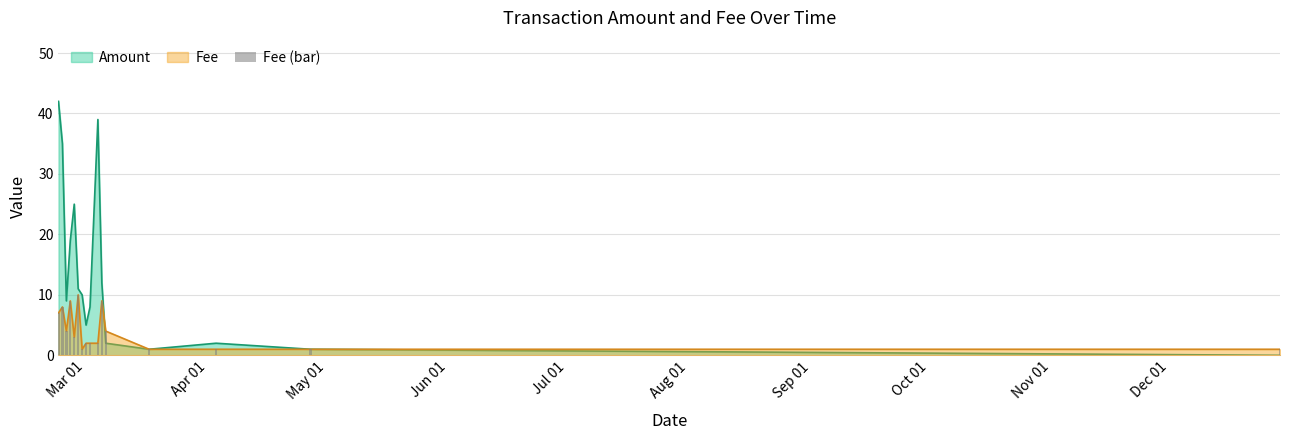

Are the bars horizontal?

No